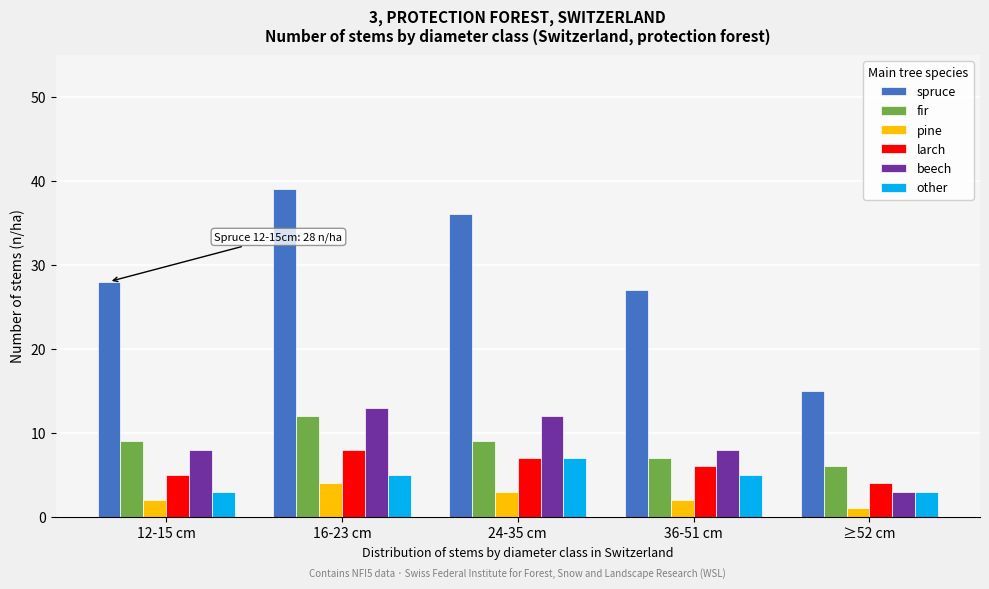

Reading right to left, extract all data points from this chart.

spruce: 15	27	36	39	28
fir: 6	7	9	12	9
pine: 1	2	3	4	2
larch: 4	6	7	8	5
beech: 3	8	12	13	8
other: 3	5	7	5	3